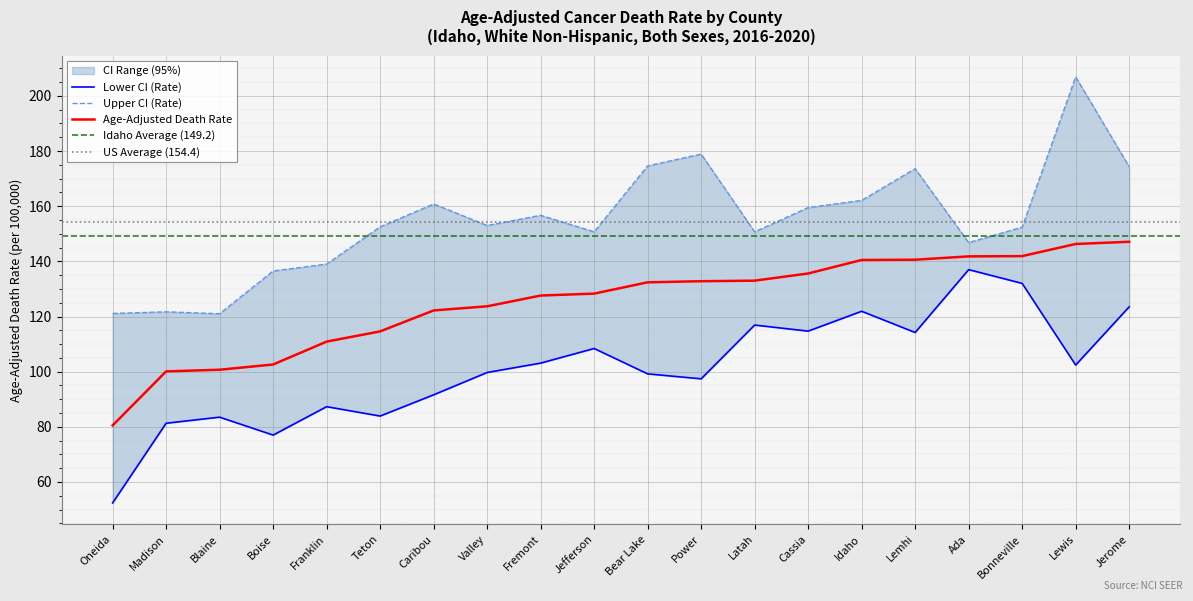

Rank the series by their maximum value, from lowest to highest.

Lower CI, Age-Adjusted Death Rate, Upper CI